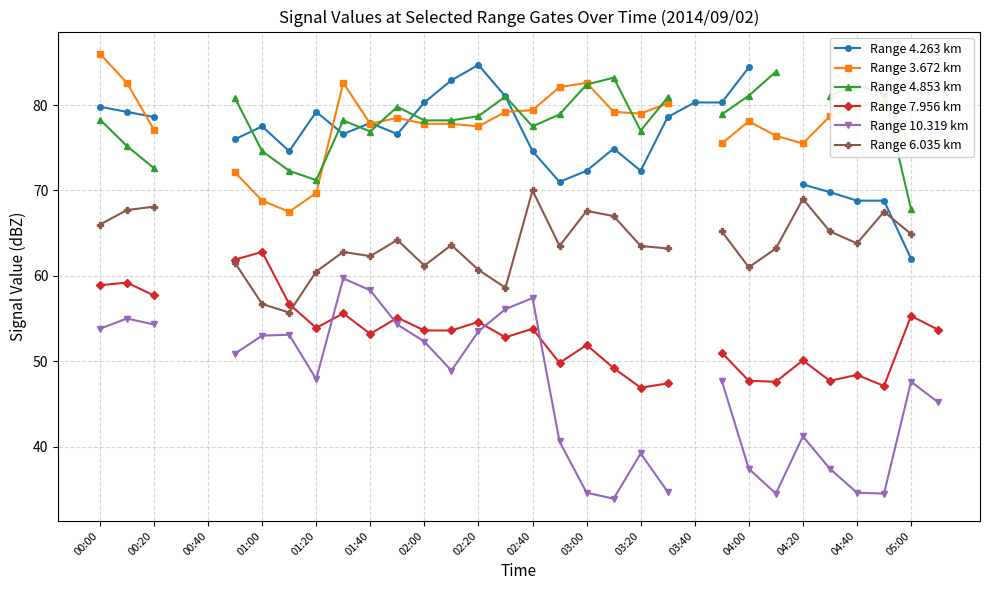

Is the value of Range 4.853 km at 01:40 greater than the value of Range 10.319 km at 04:20?

Yes